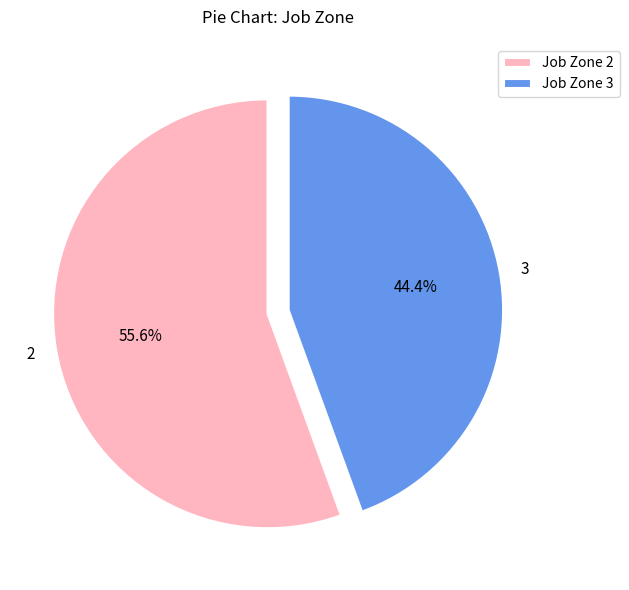

Approximately how many times larger is the value at 2 compared to 3?

1.3